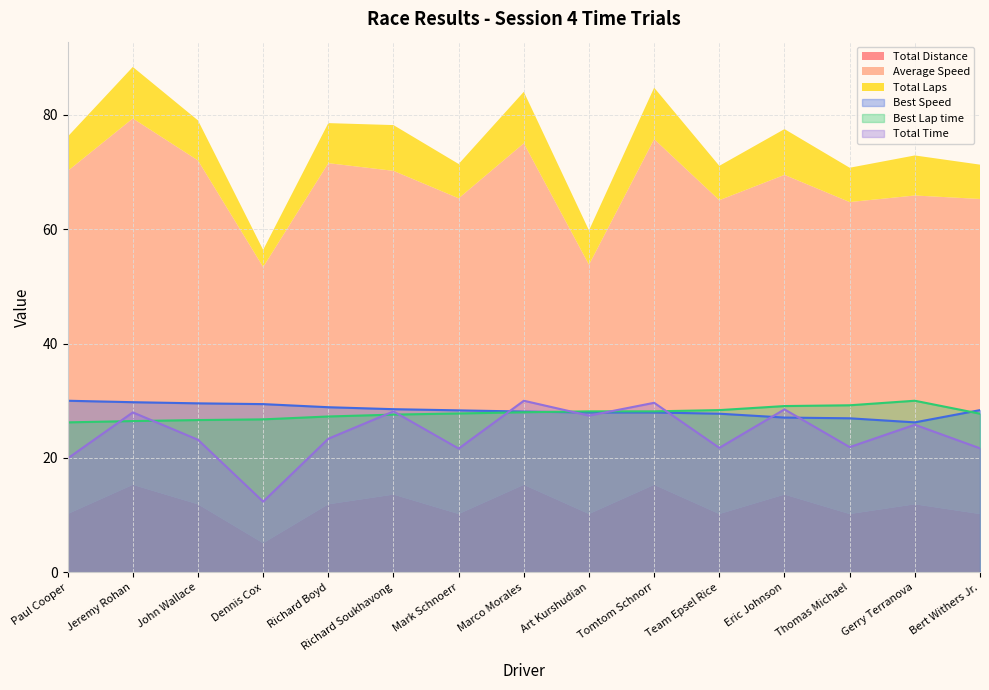

Is it true that Best Speed equals 26.9 at Thomas Michael?

True